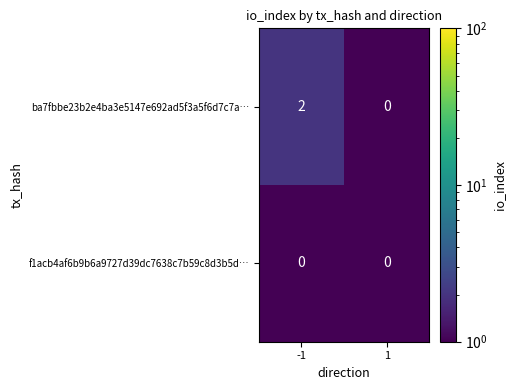

Reading left to right, transcribe all the data shown in this chart.

ba7fbbe23b2e4ba3e5147e692ad5f3a5f6d7c7a…: -1=2	1=0
f1acb4af6b9b6a9727d39dc7638c7b59c8d3b5d…: -1=0	1=0